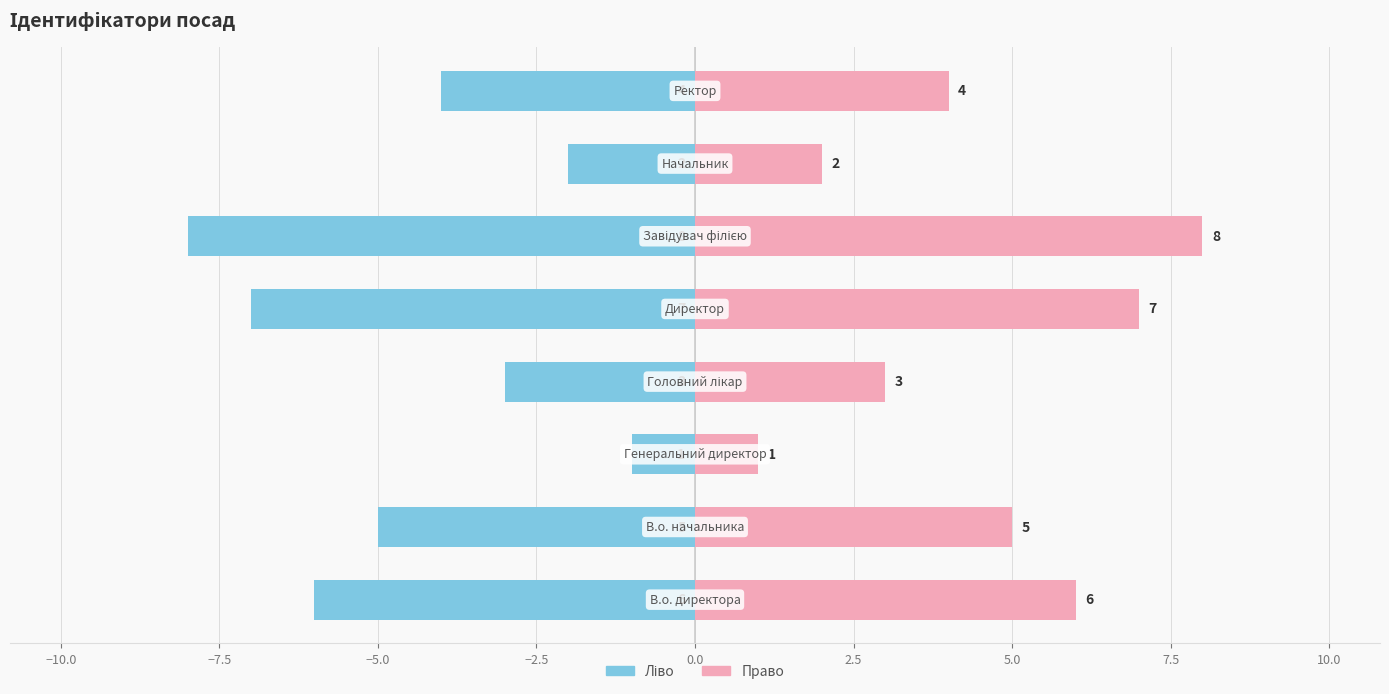

What is the difference between the maximum and minimum values in the Ідентифікатор (право) series?

7